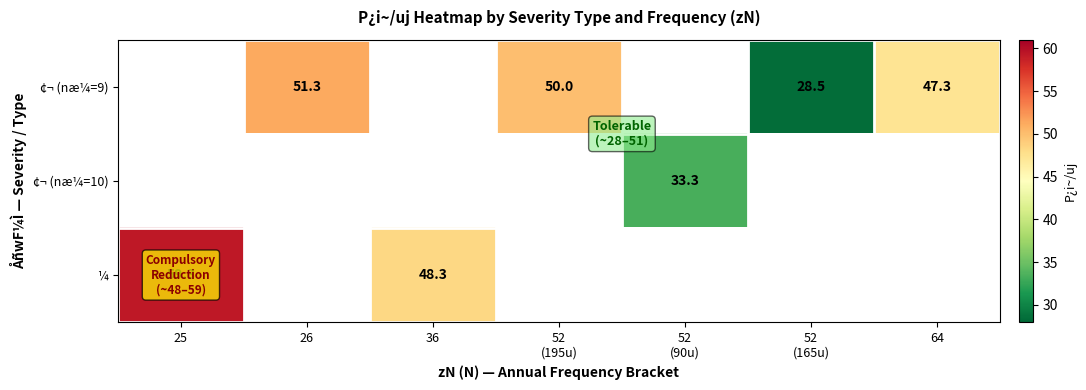

What is the minimum value shown in the chart?

28.5